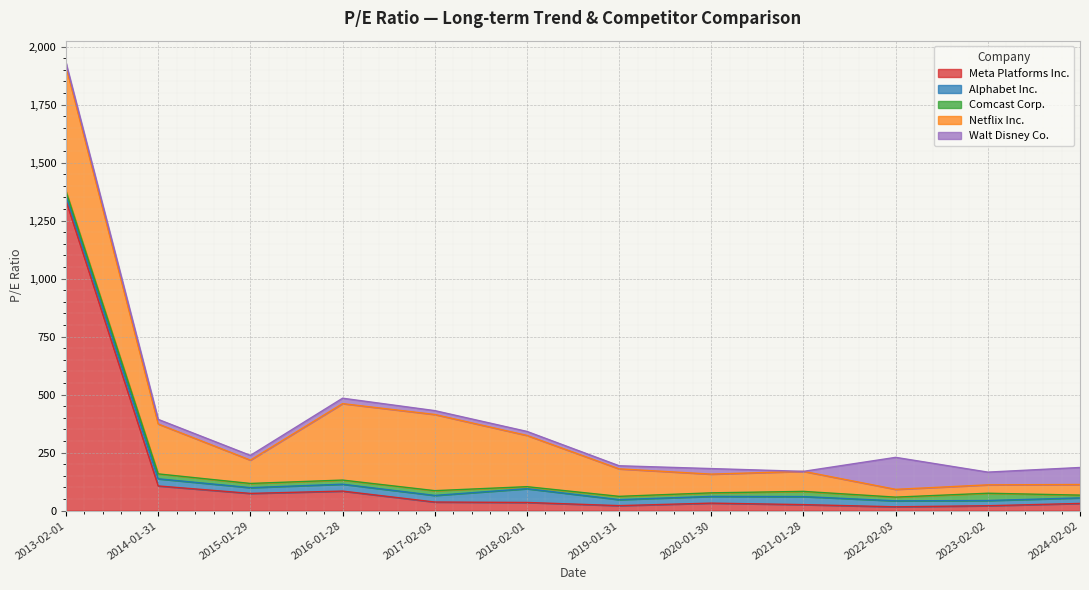

Does the chart display data point markers on the line(s)?

No